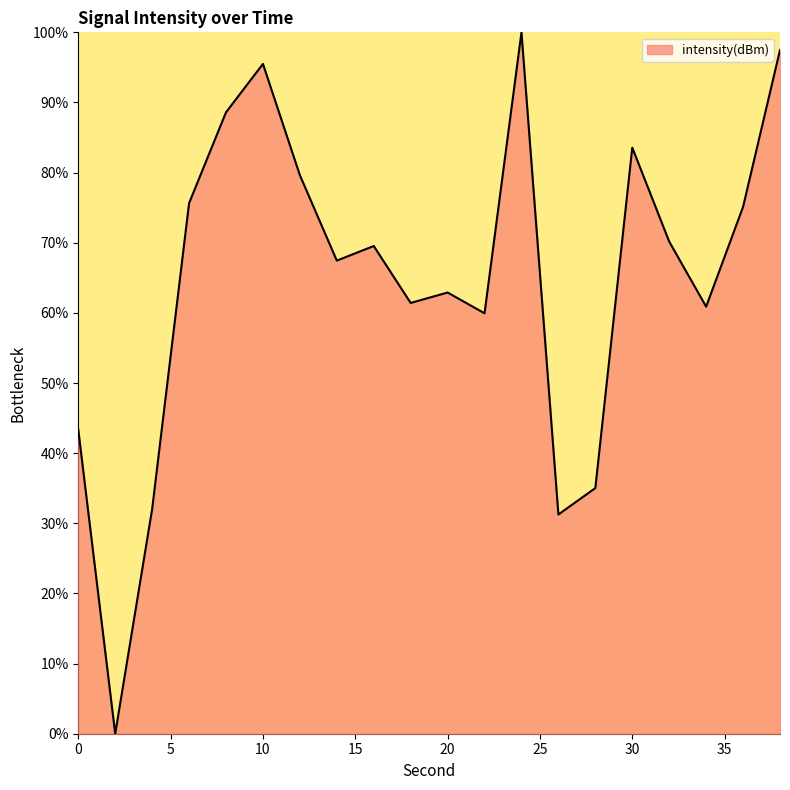

What is the greatest value displayed?

100.0